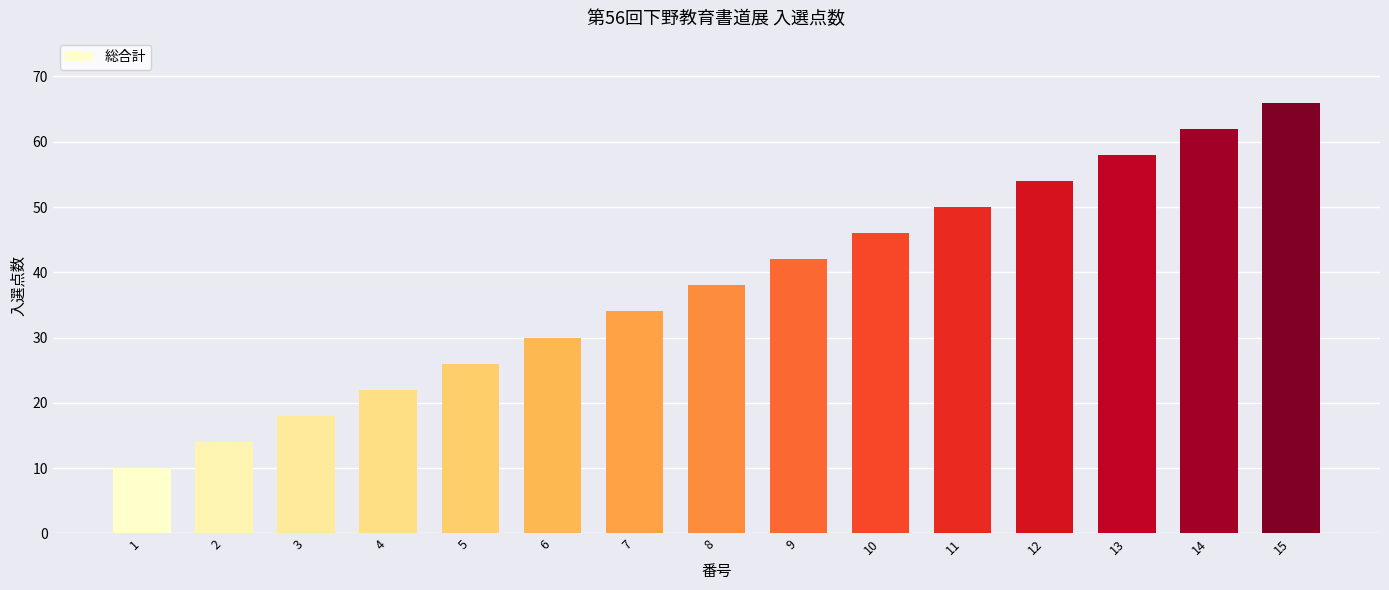

At which category does the chart reach its peak across all series?

15